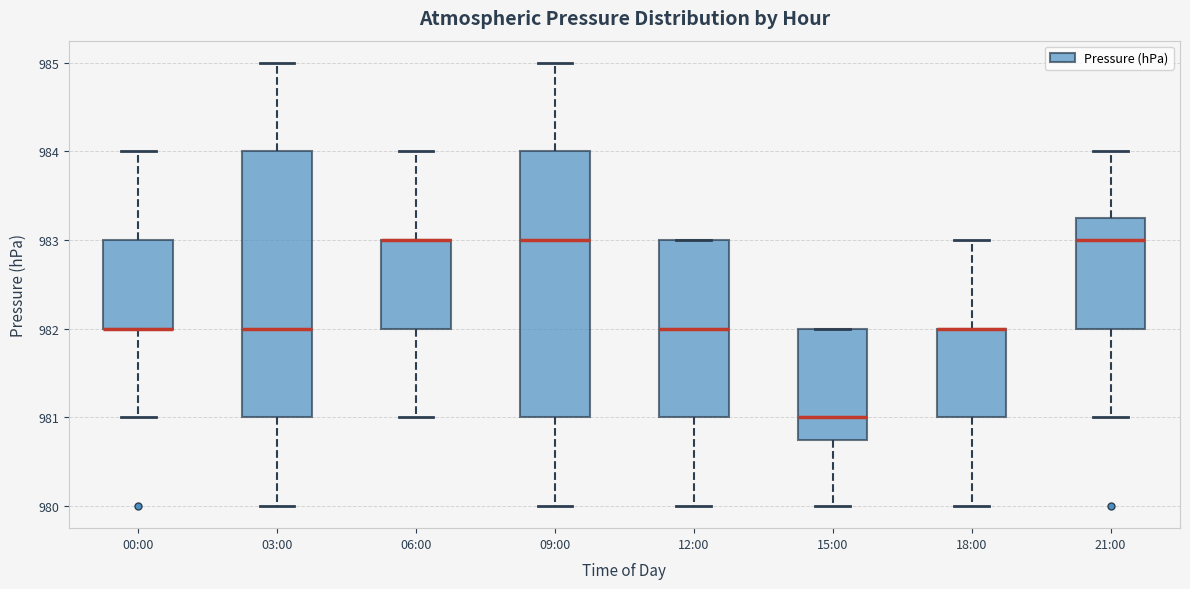

Reading left to right, transcribe this box plot: for each box, give where its median line is, the range the box spans, and where its two whiskers end, as read against the y-axis. The values are not printed on the chart, so give them approximately, as read against the axis.

00:00: median 982.0 (drawn on the box's lower edge), box 982.0 to 983.0, whiskers 981.0 to 984.0
03:00: median 982.0, box 981.0 to 984.0, whiskers 980.0 to 985.0
06:00: median 983.0 (drawn on the box's upper edge), box 982.0 to 983.0, whiskers 981.0 to 984.0
09:00: median 983.0, box 981.0 to 984.0, whiskers 980.0 to 985.0
12:00: median 982.0, box 981.0 to 983.0, whiskers 980.0 to 983.0
15:00: median 981.0, box 980.8 to 982.0, whiskers 980.0 to 982.0
18:00: median 982.0 (drawn on the box's upper edge), box 981.0 to 982.0, whiskers 980.0 to 983.0
21:00: median 983.0, box 982.0 to 983.3, whiskers 981.0 to 984.0